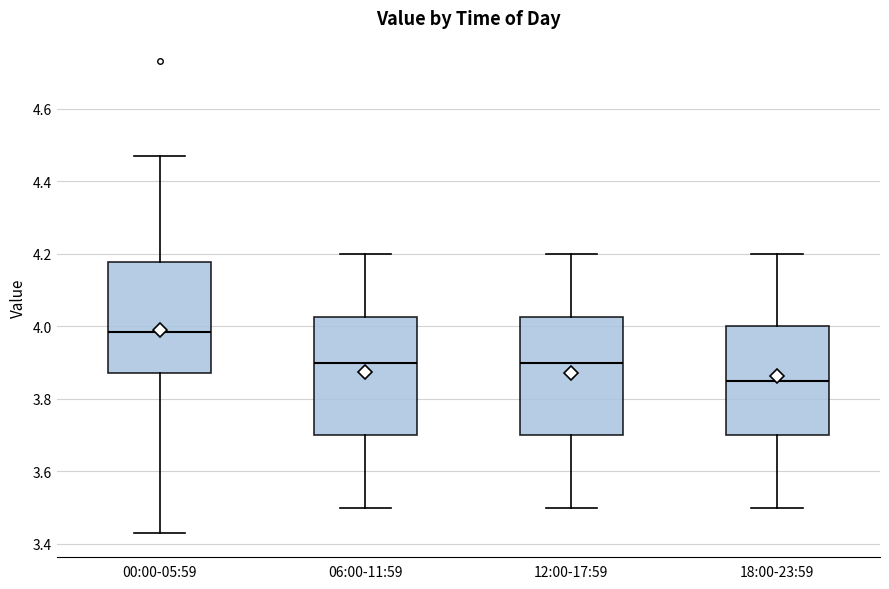

Where does the upper whisker of the box for 06:00-11:59 end on the y-axis? The values are not printed on the chart, so give them approximately, as read against the axis.

4.20